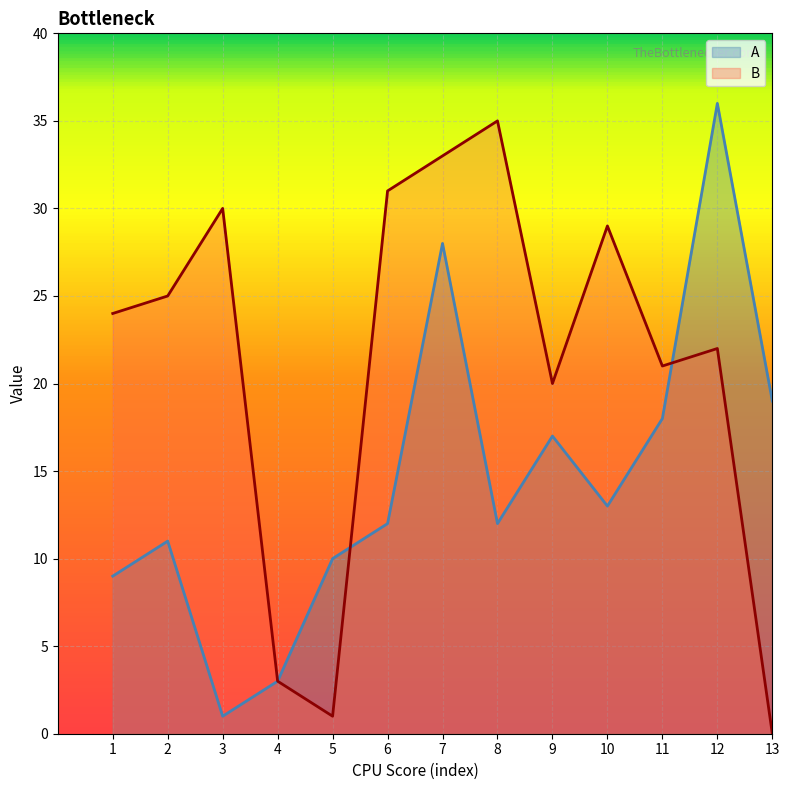

How many data points in A are above 12?

6